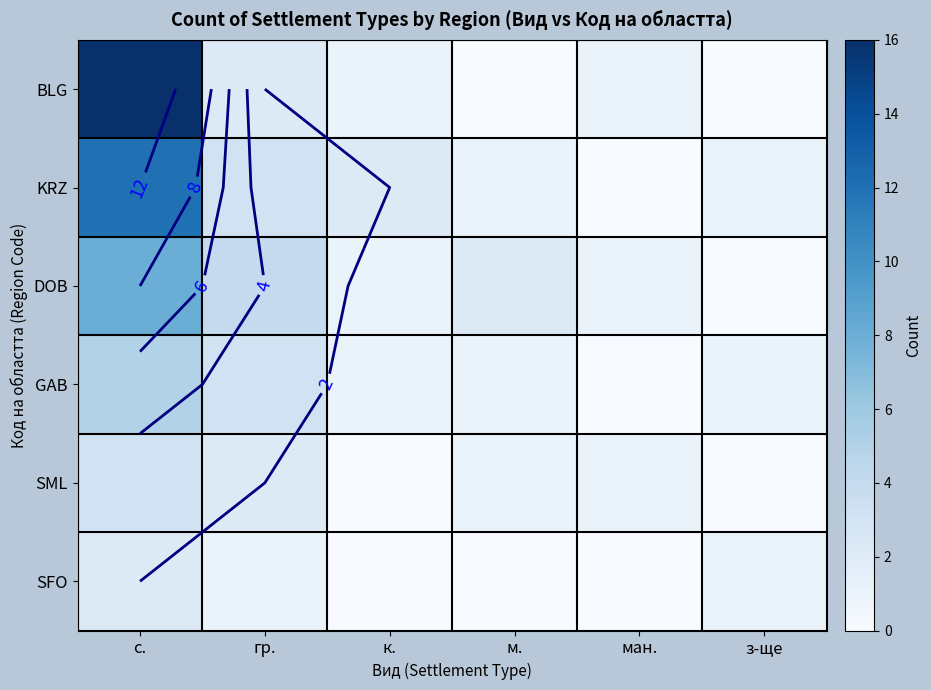

Which series has the largest range (max minus min)?

BLG